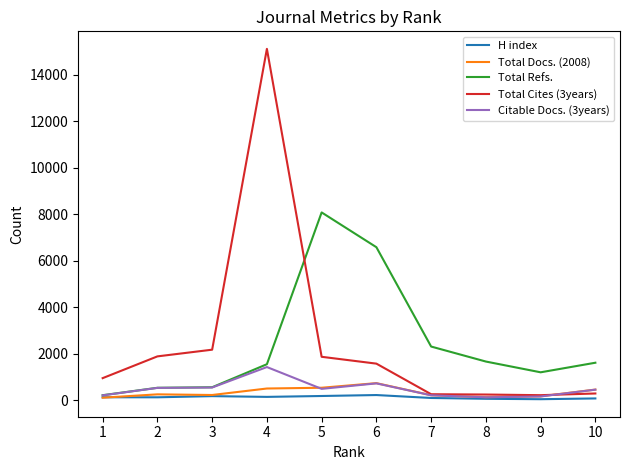

Which series has the widest spread of values?

Total Cites (3years)